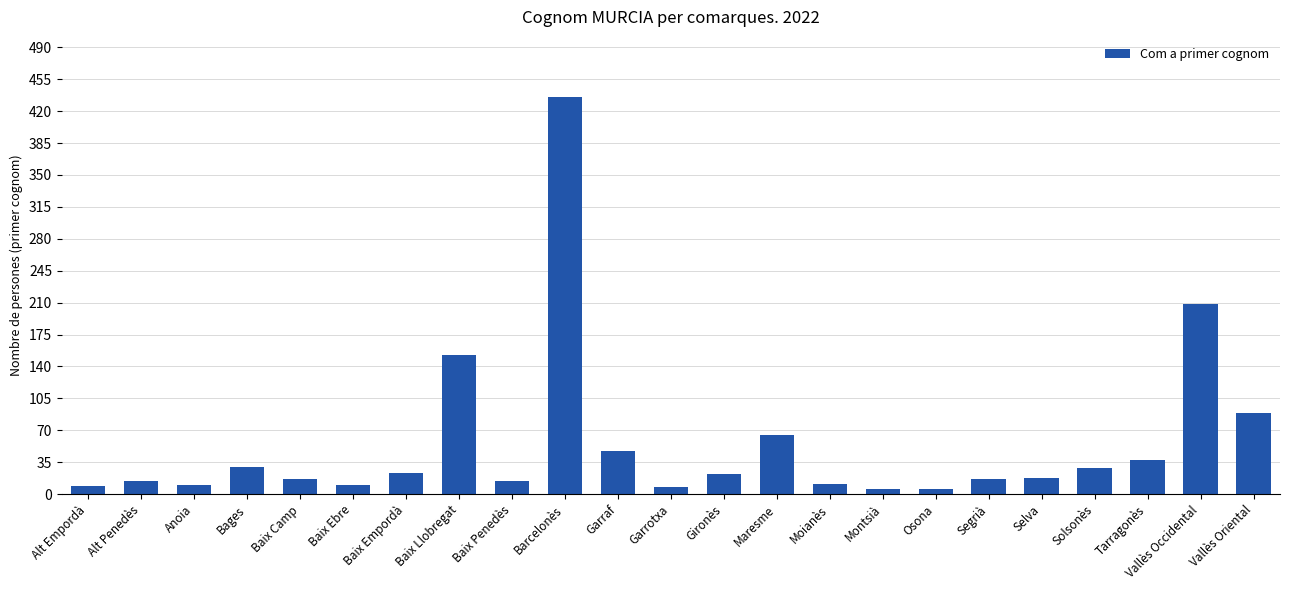

Is it true that the value at Vallès Occidental is 339?

False